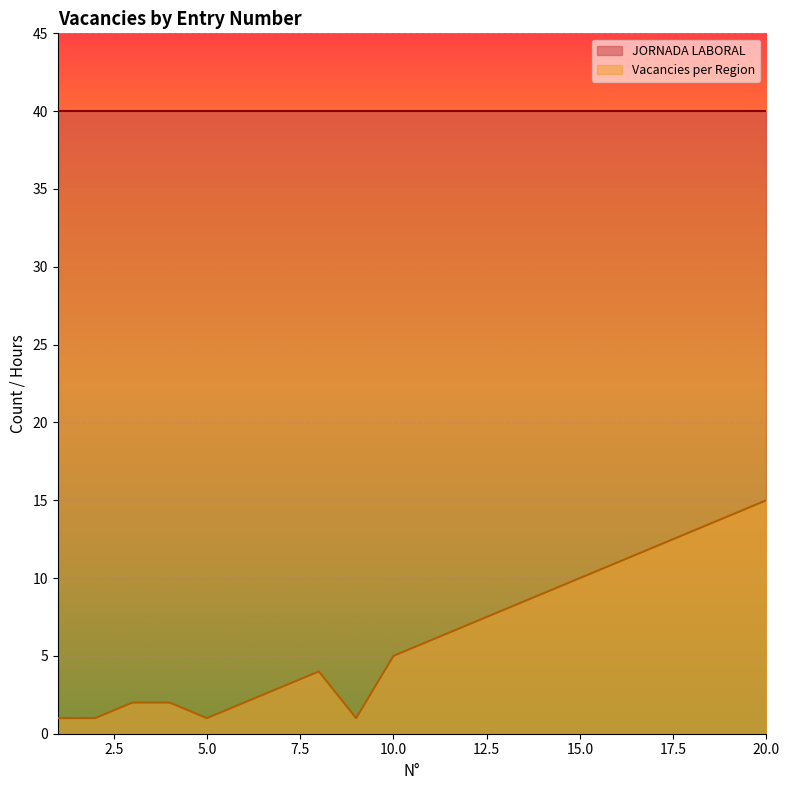

What is the sum of all values?

127